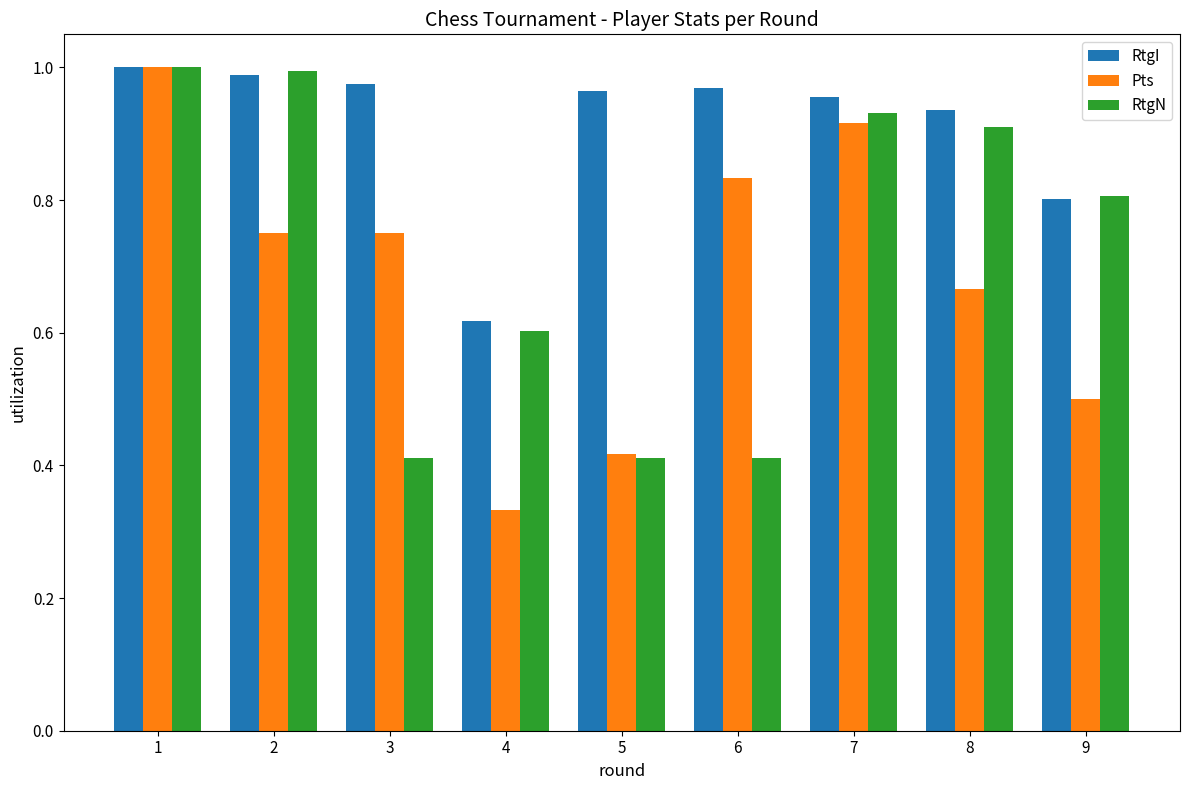

Between 4 and 9, which series saw the biggest shift?

RtgN